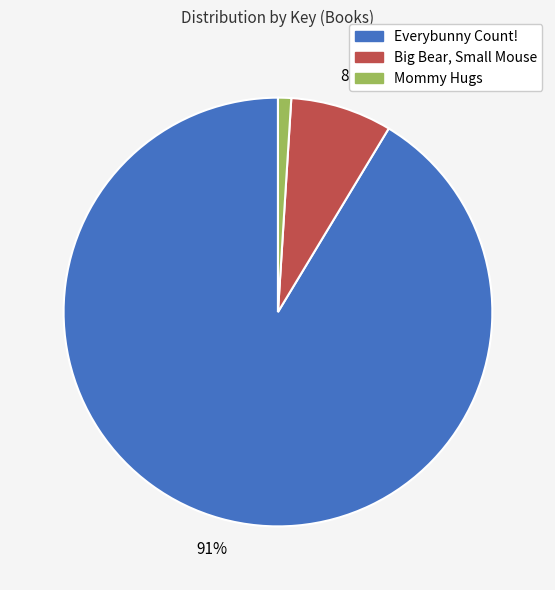

How many slices are in this pie chart?

3